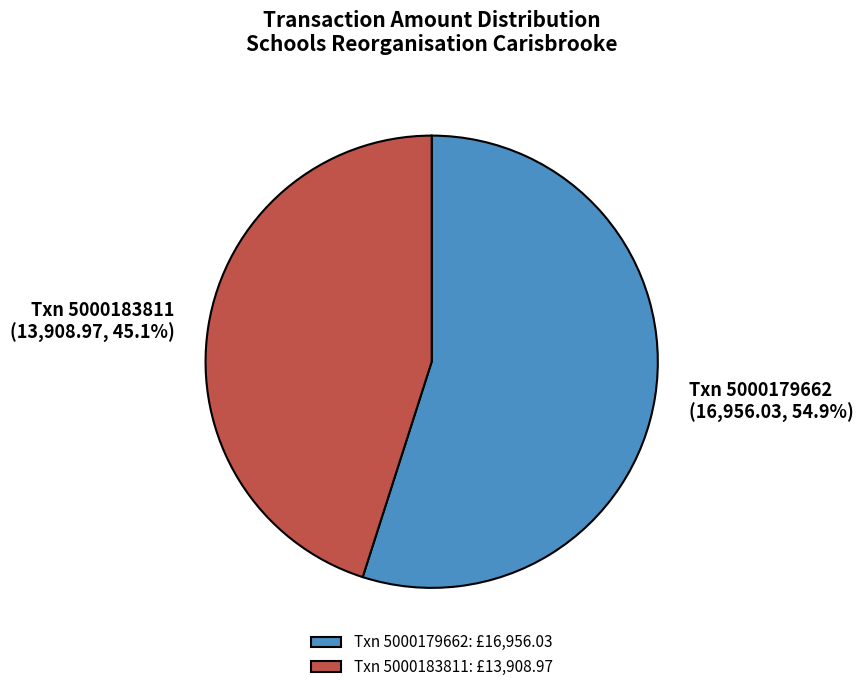

Combined, what portion of the pie is Txn 5000183811 and Txn 5000179662?

100.0%